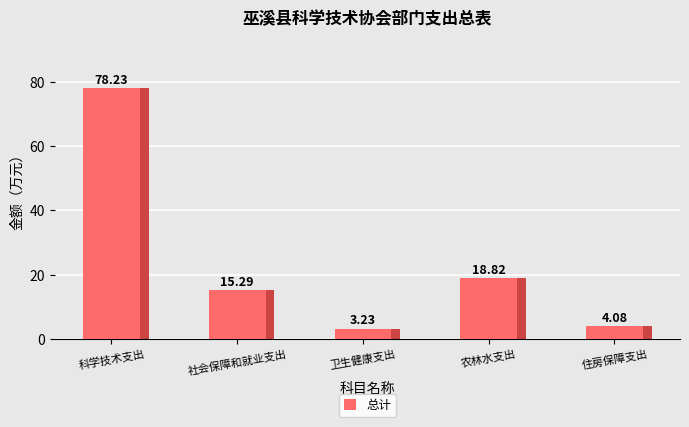

How many categories are shown in the chart?

5